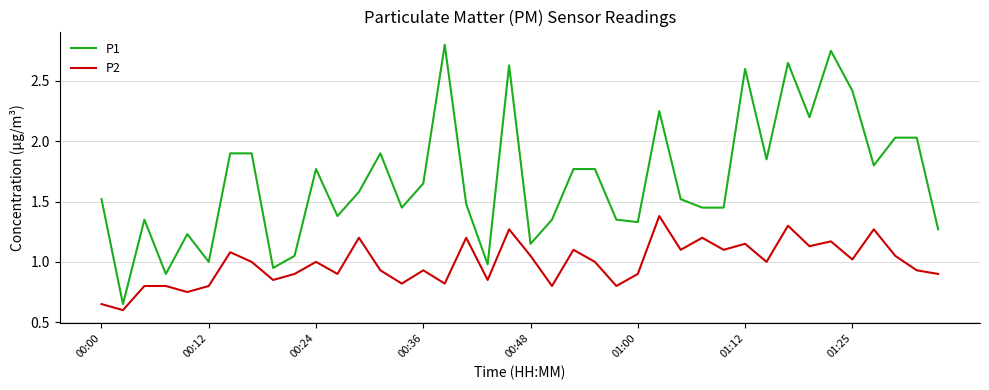

What is the average value of the P1 series?

1.7